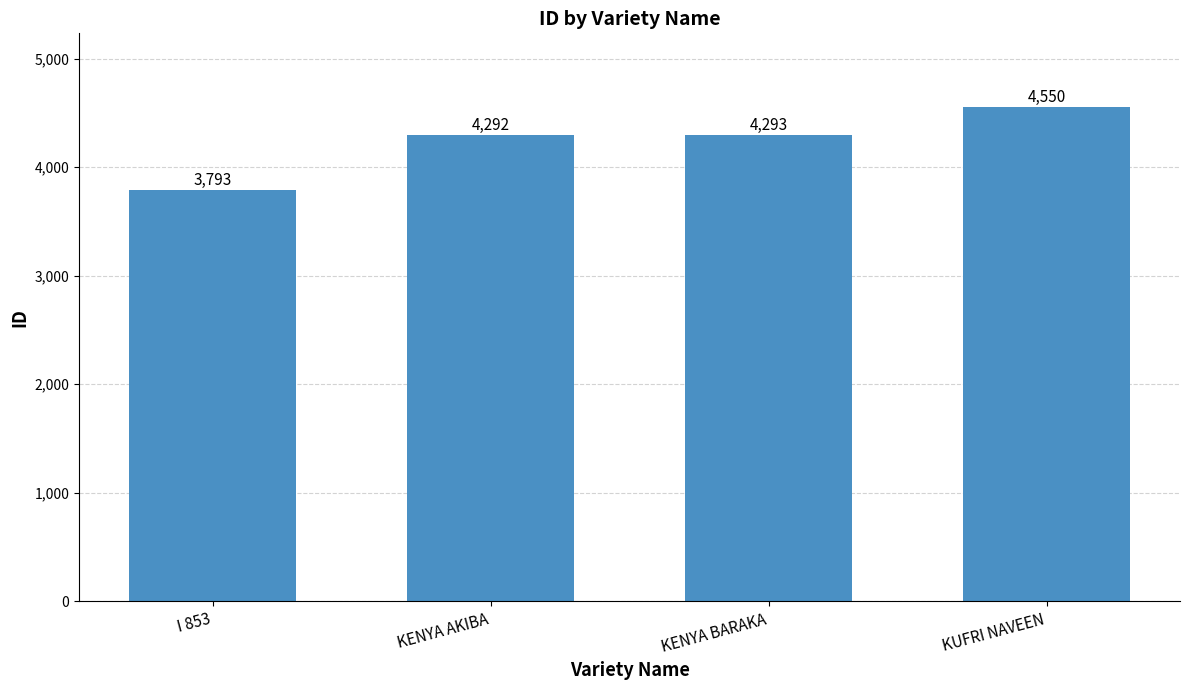

How many values are below 4293?

2